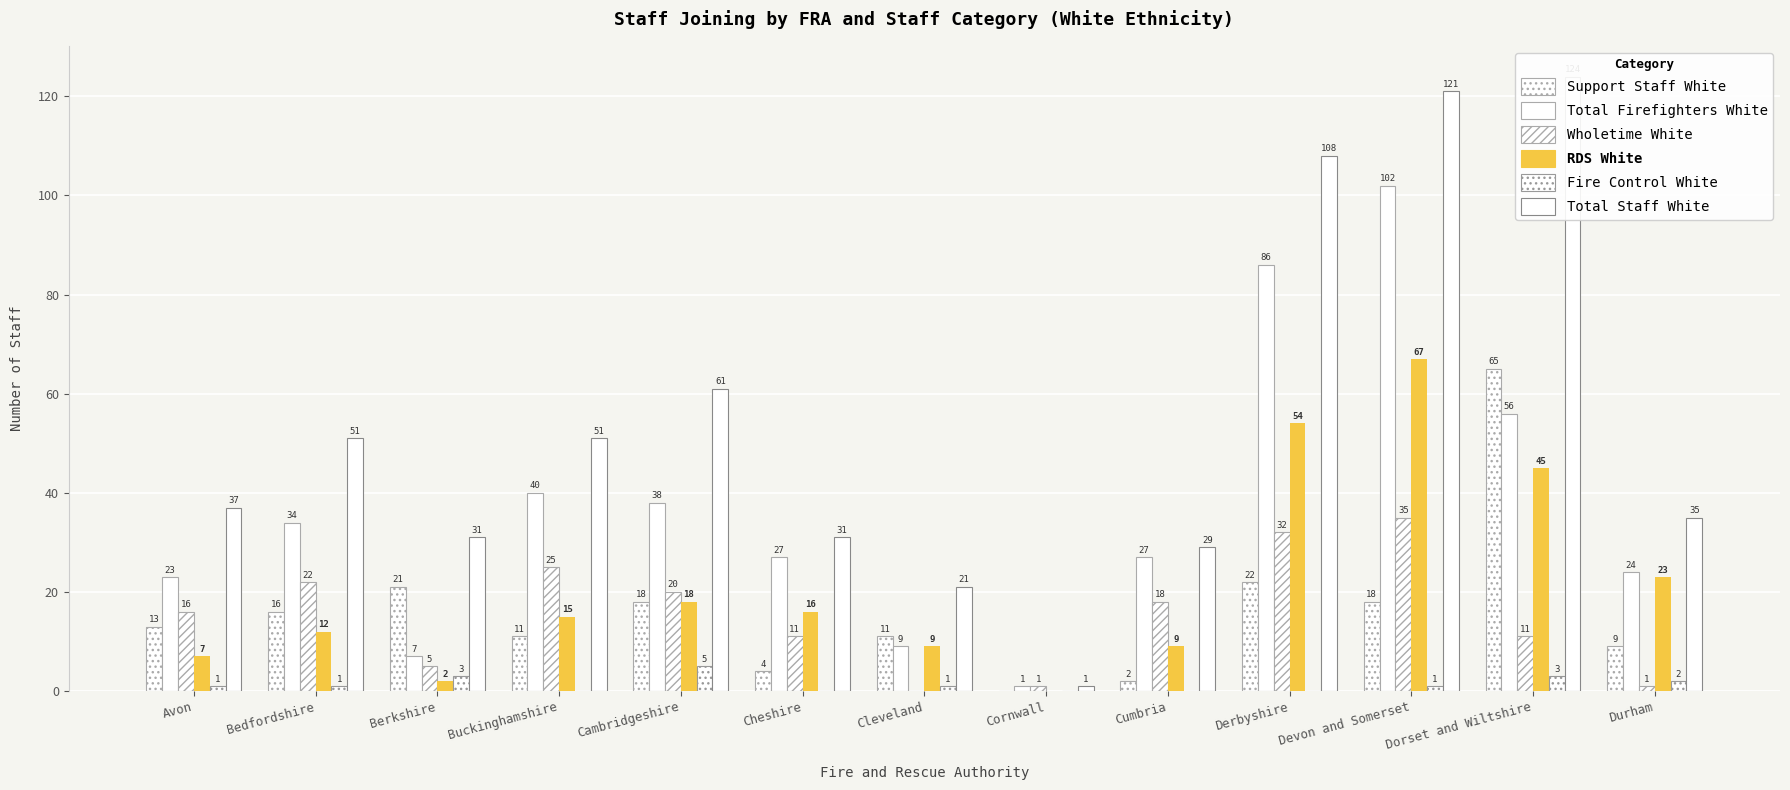

What are all the series names shown in the legend?

Support Staff White, Total Firefighters White, Wholetime White, RDS White, Fire Control White, Total Staff White